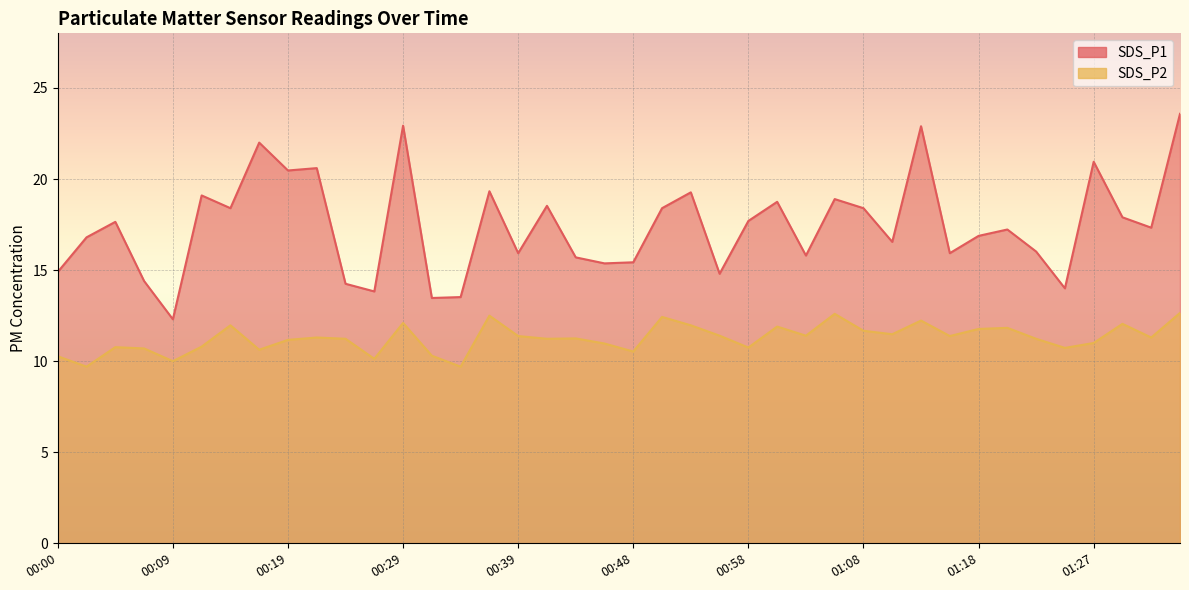

The value of SDS_P2 at 00:36 is 20.8. True or false?

False